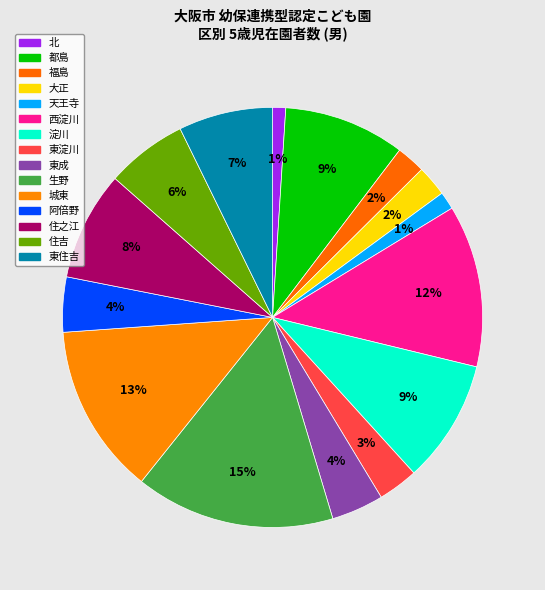

Which category has the smallest portion of the pie?

北